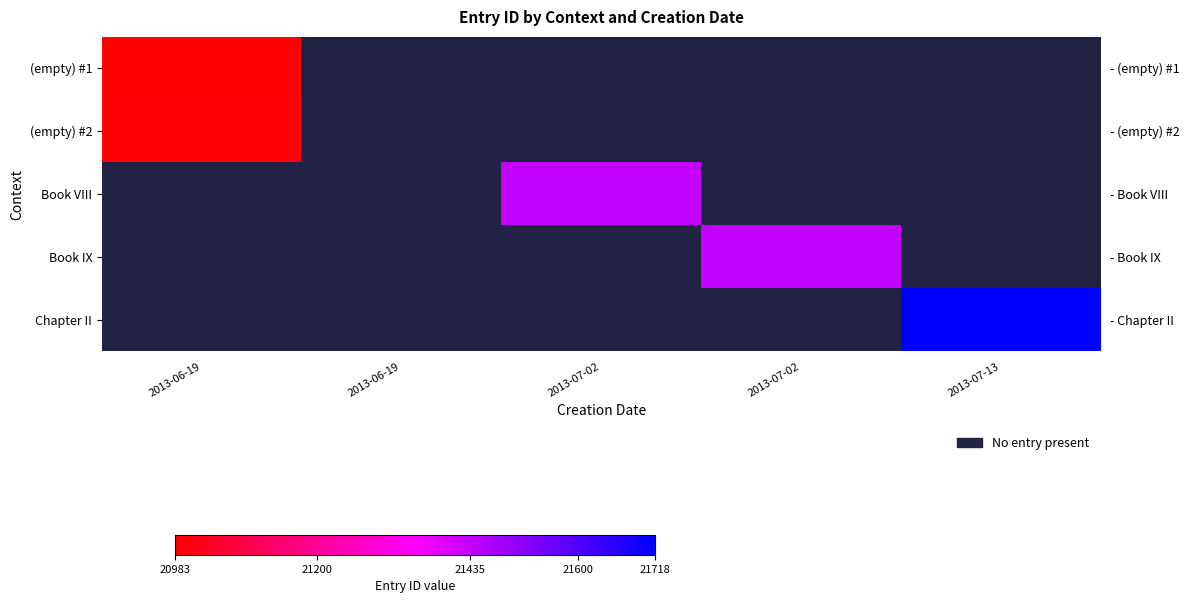

Which series has the largest range (max minus min)?

(empty) #1